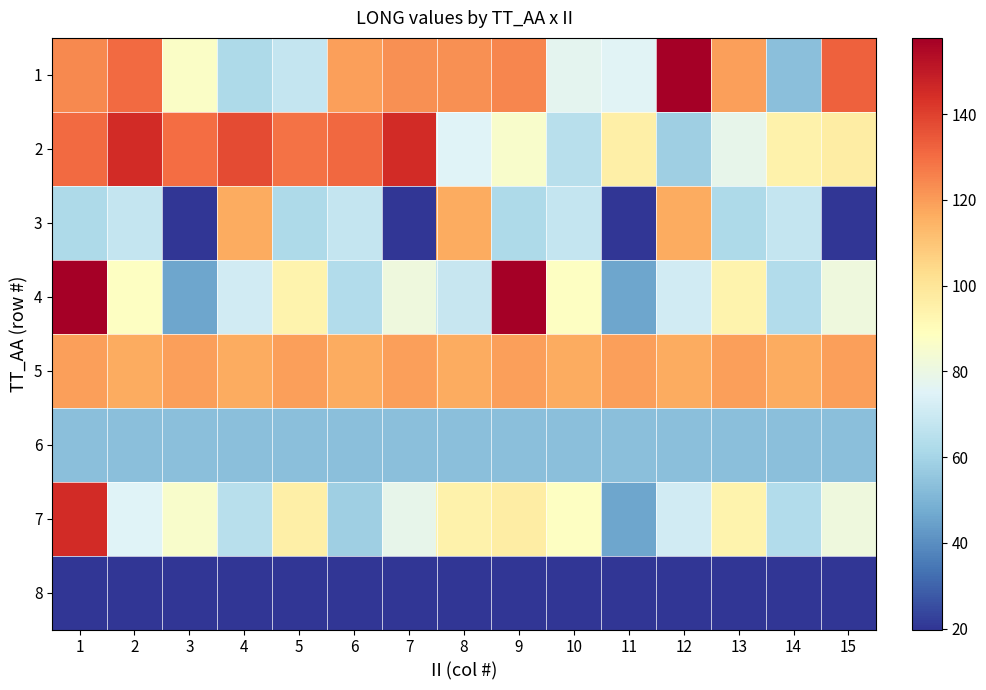

Which has a higher value, 12 or 6?

12